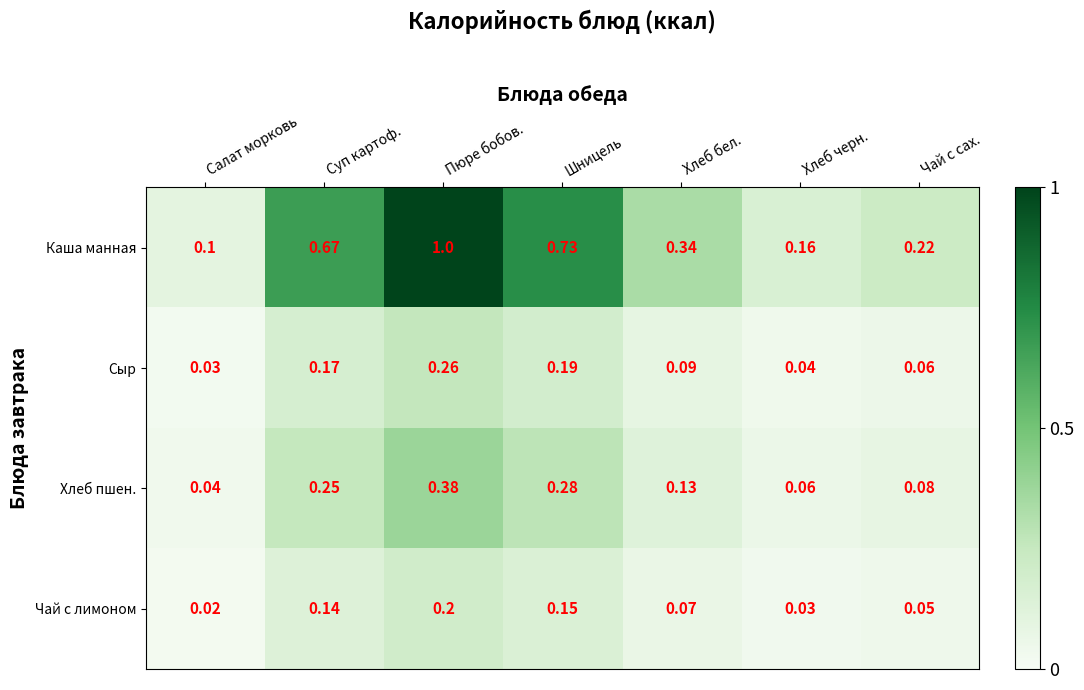

At how many categories does at least one series exceed 0?

7